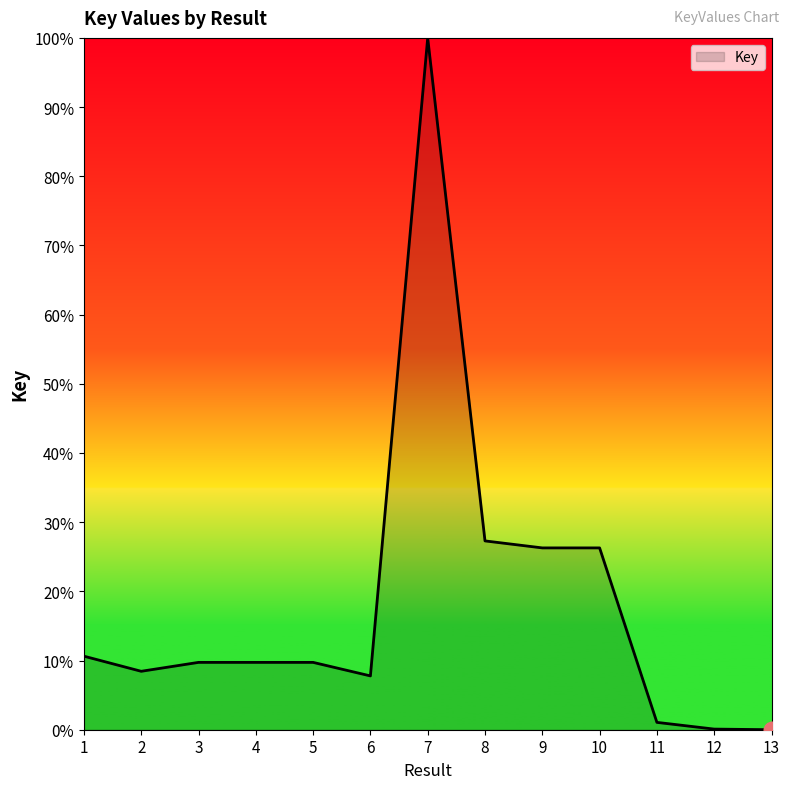

True or false: the data shows 68.2 at 7.

False